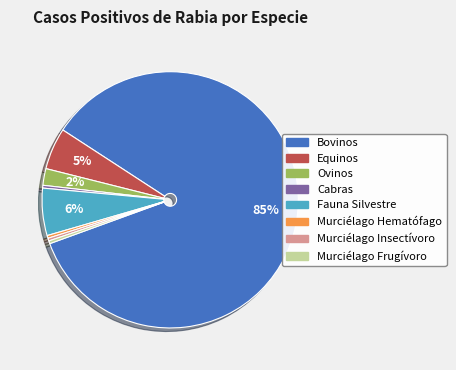

How many segments does this pie chart have?

8